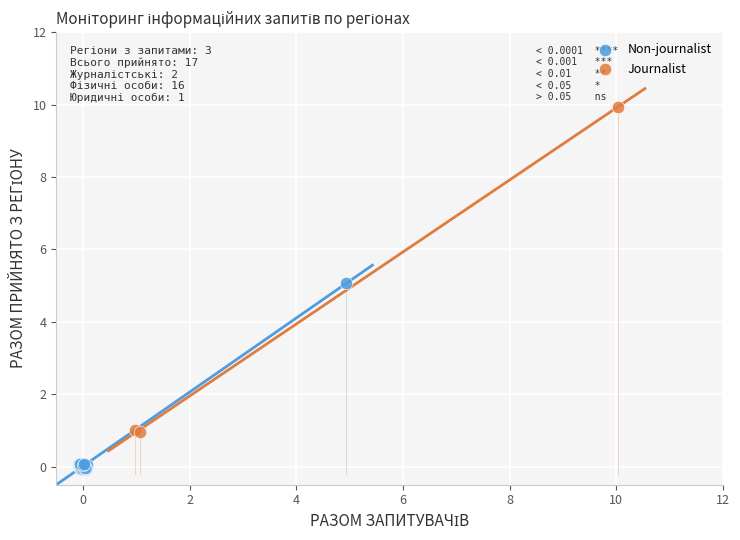

What are all the series names shown in the legend?

Non-journalist, Journalist